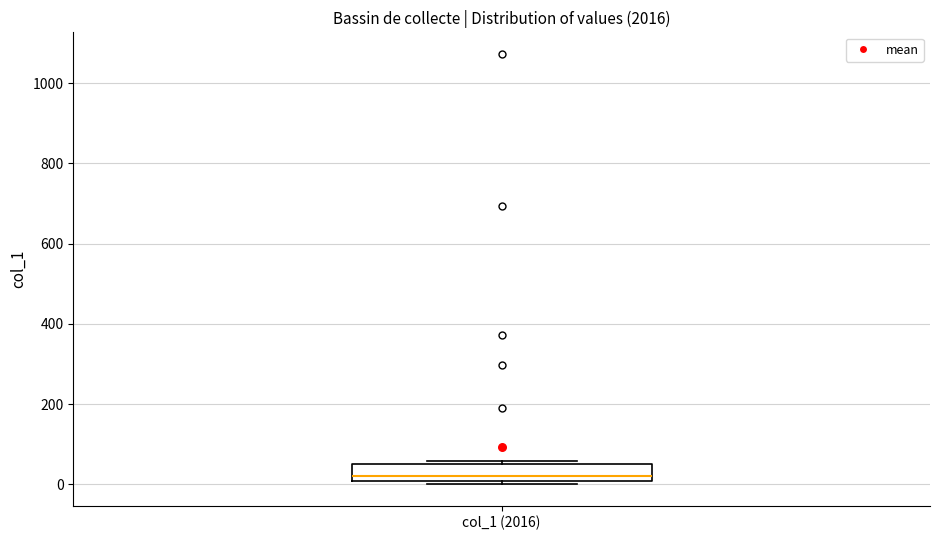

Read this box plot against the y-axis: the position of the median line, the range covered by the box, and the ends of both whiskers. The values are not printed on the chart, so give them approximately, as read against the axis.

median 20, box 0 to 60, whiskers 0 (just below the box's lower edge) to 60 (just above the box's upper edge)